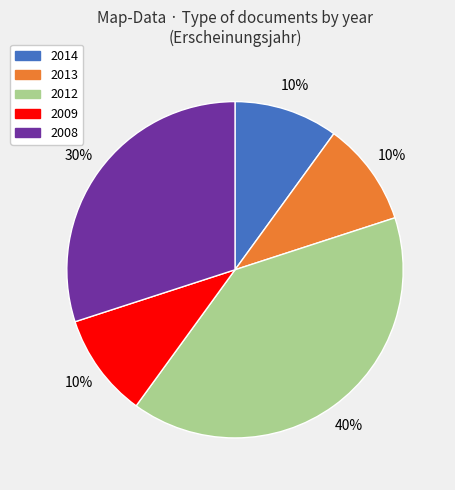

Which has a higher value, 2012 or 2013?

2012